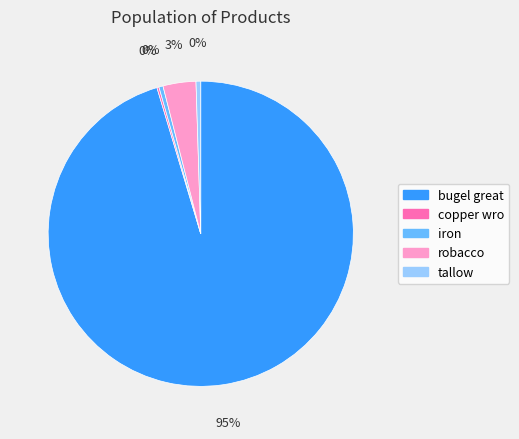

Which slice represents more than half of the pie?

bugel great